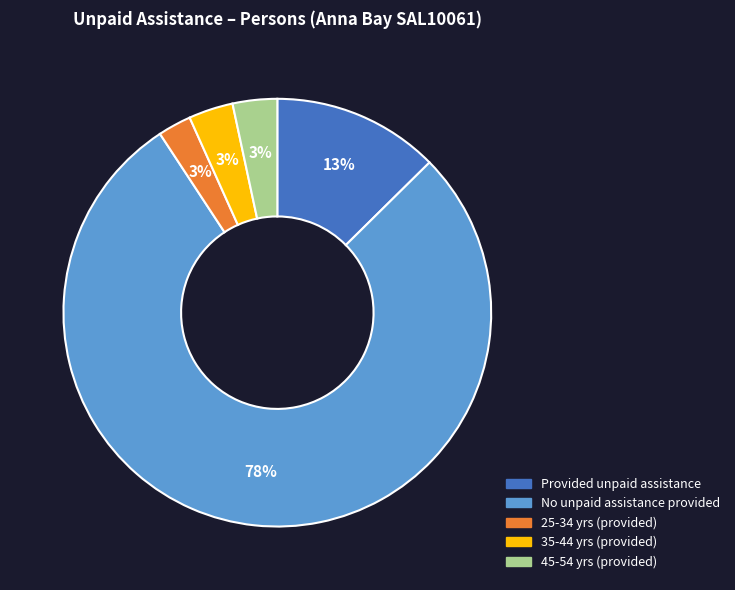

How many segments does this pie chart have?

5